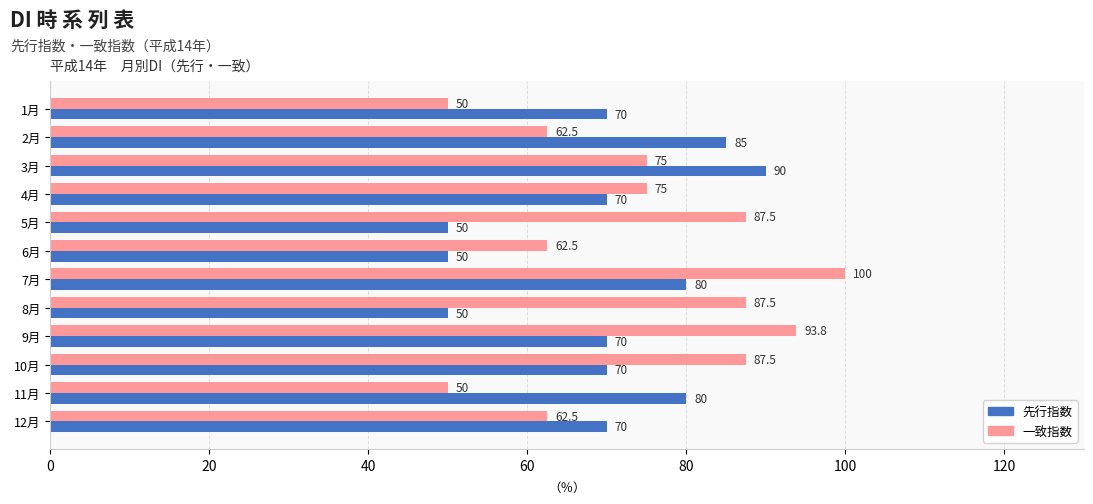

What is the average value of the 先行指数 series?

69.6